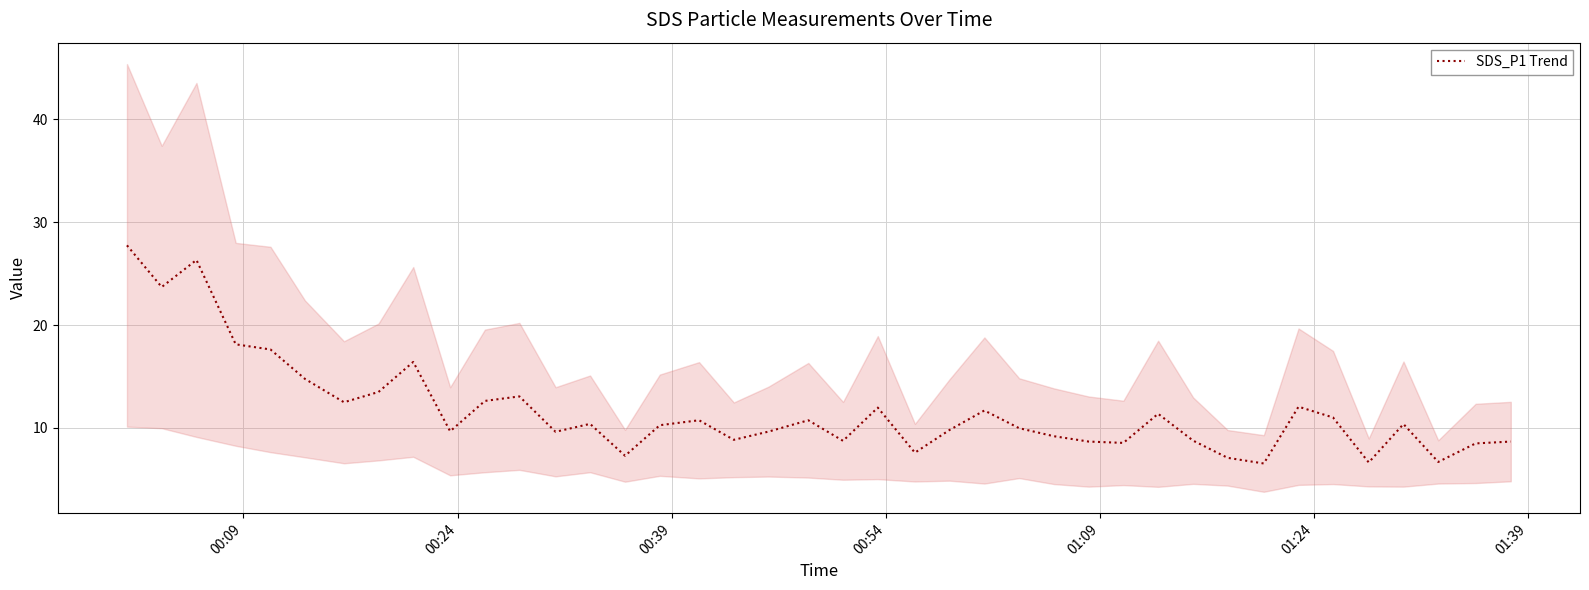

What is the maximum value for SDS_P1 Trend?

27.8